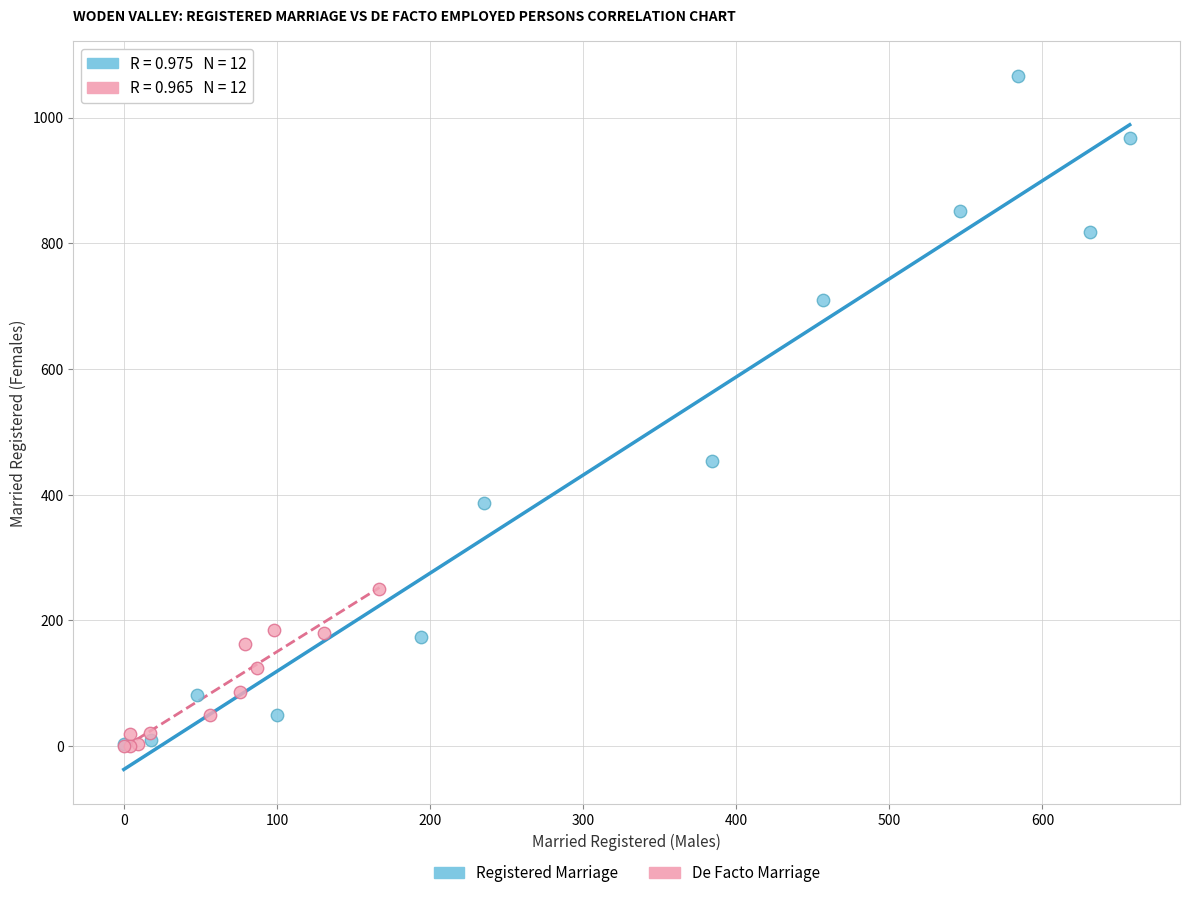

Which series has the largest Y range (max minus min)?

Registered Marriage